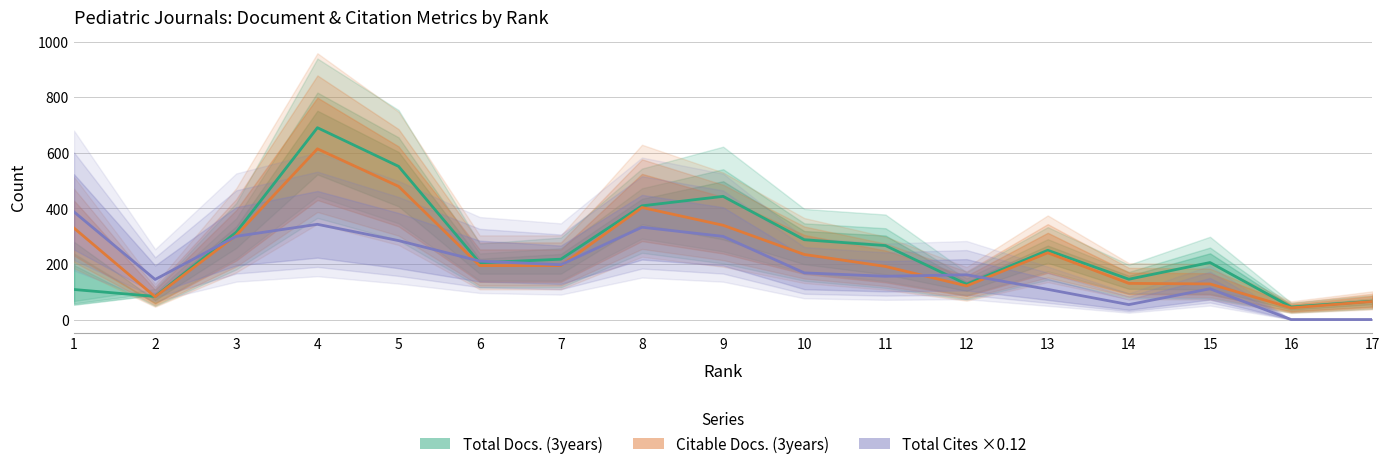

Rank the series by their maximum value, from highest to lowest.

Total Docs. (3years), Citable Docs. (3years), Total Cites ×0.12